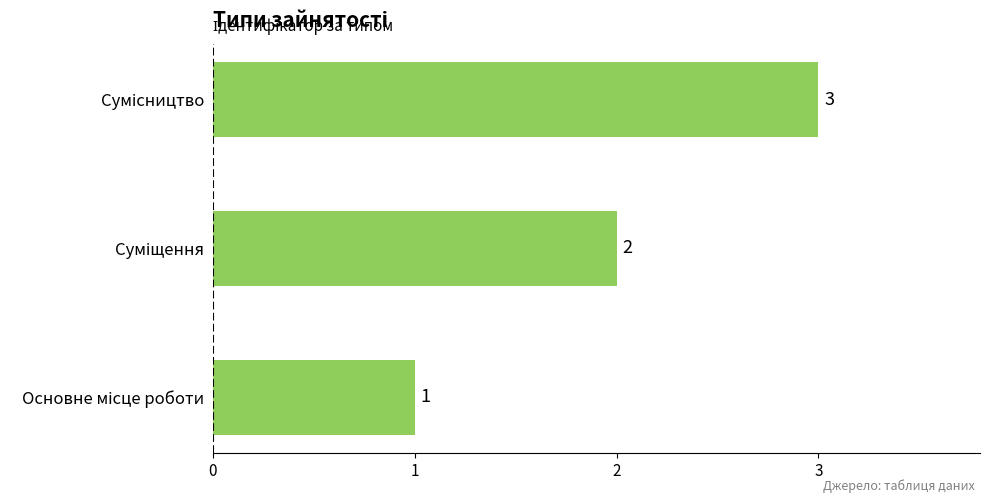

What is the maximum value shown in the chart?

3